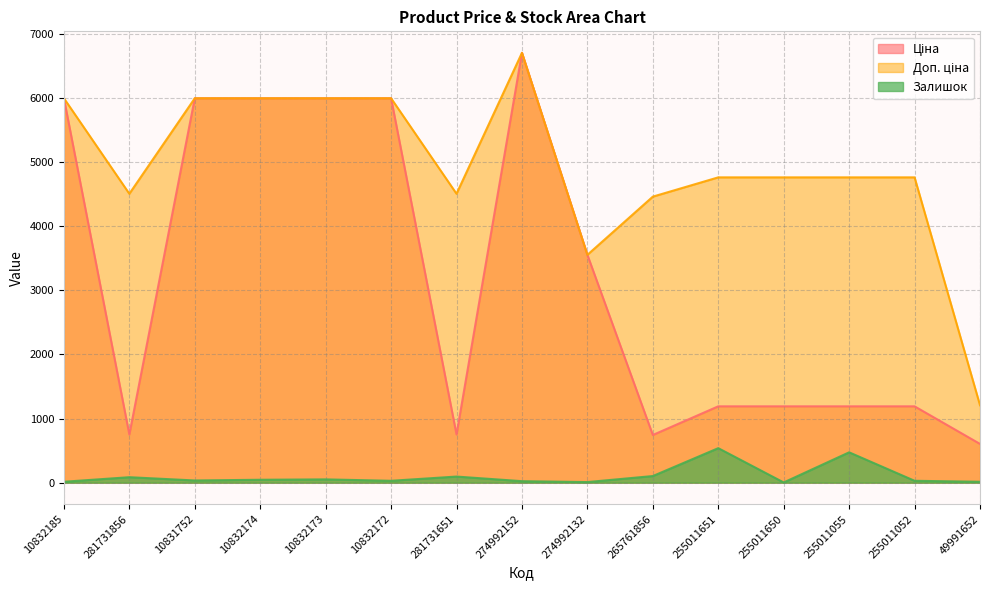

Rank the series at 255011651 from highest to lowest value.

Доп. ціна, Ціна, Залишок